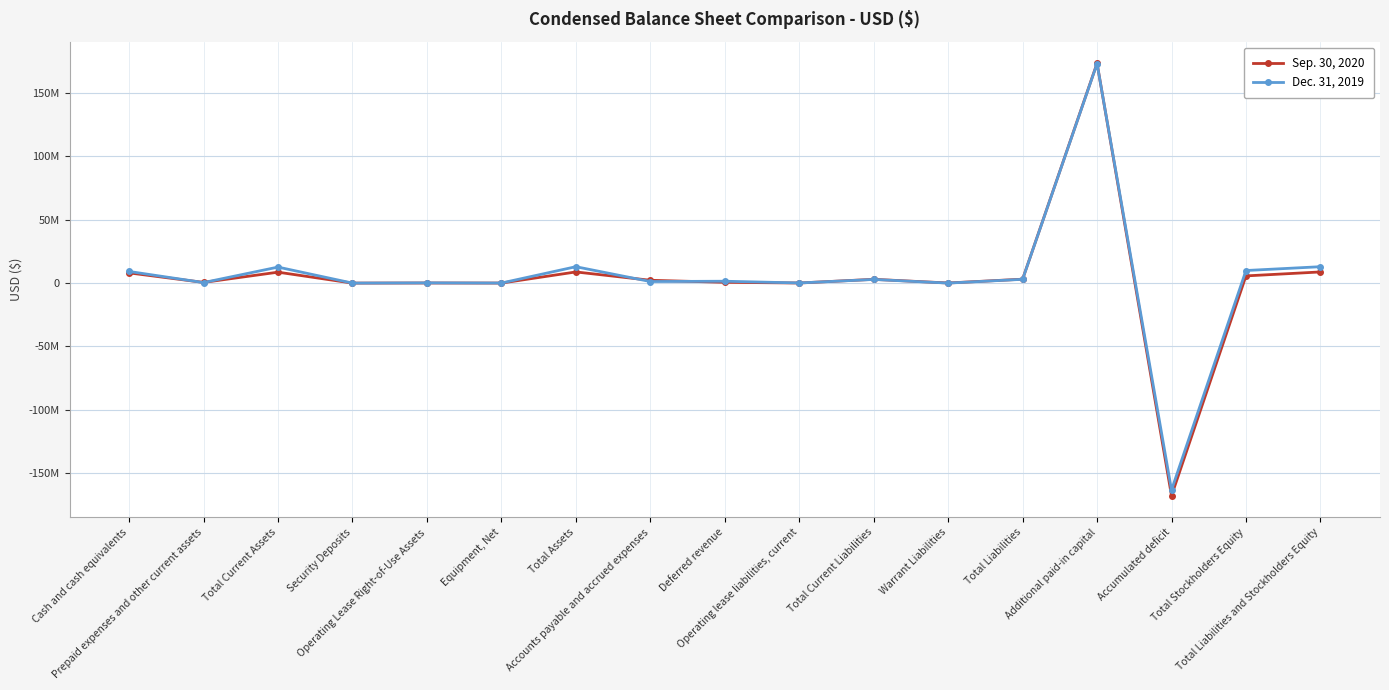

Does the chart have visible grid lines?

Yes